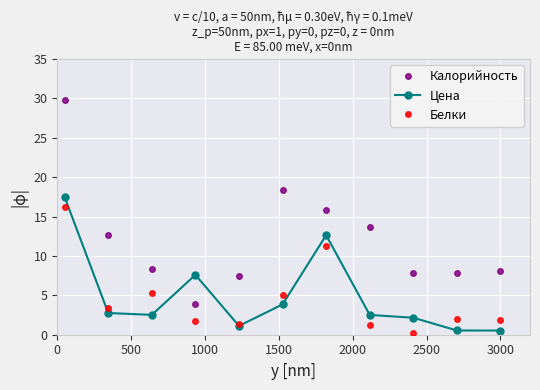

After their last crossing, which series has the higher values: Калорийность or Цена?

Калорийность